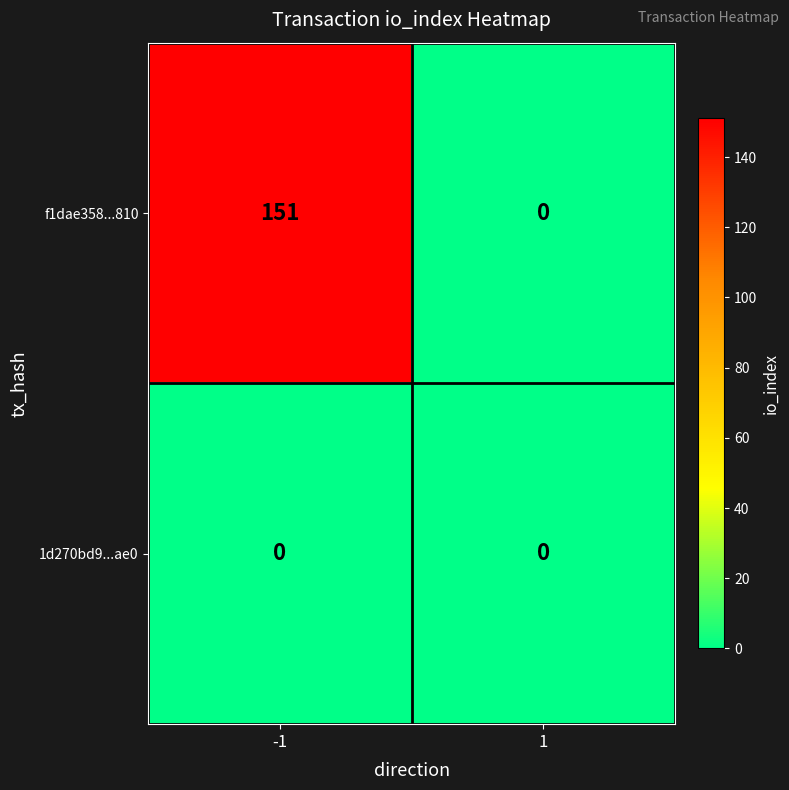

At how many categories does at least one series exceed 17?

1